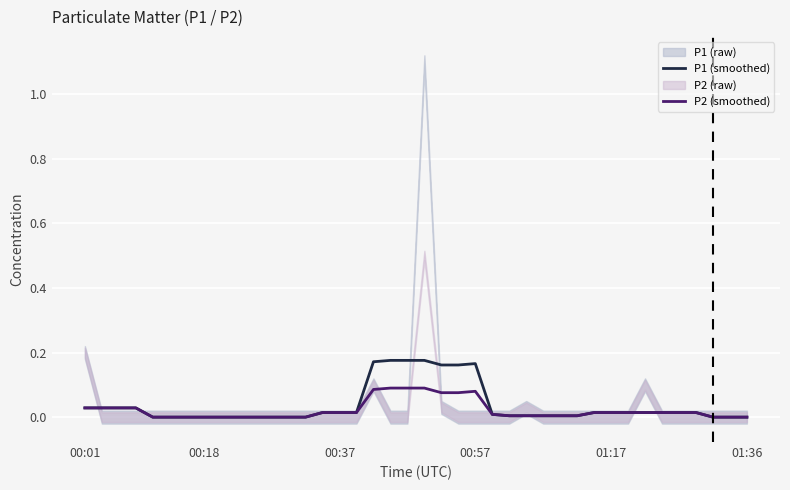

Is it true that P1 (smoothed) equals 0.0 at 00:18?

True